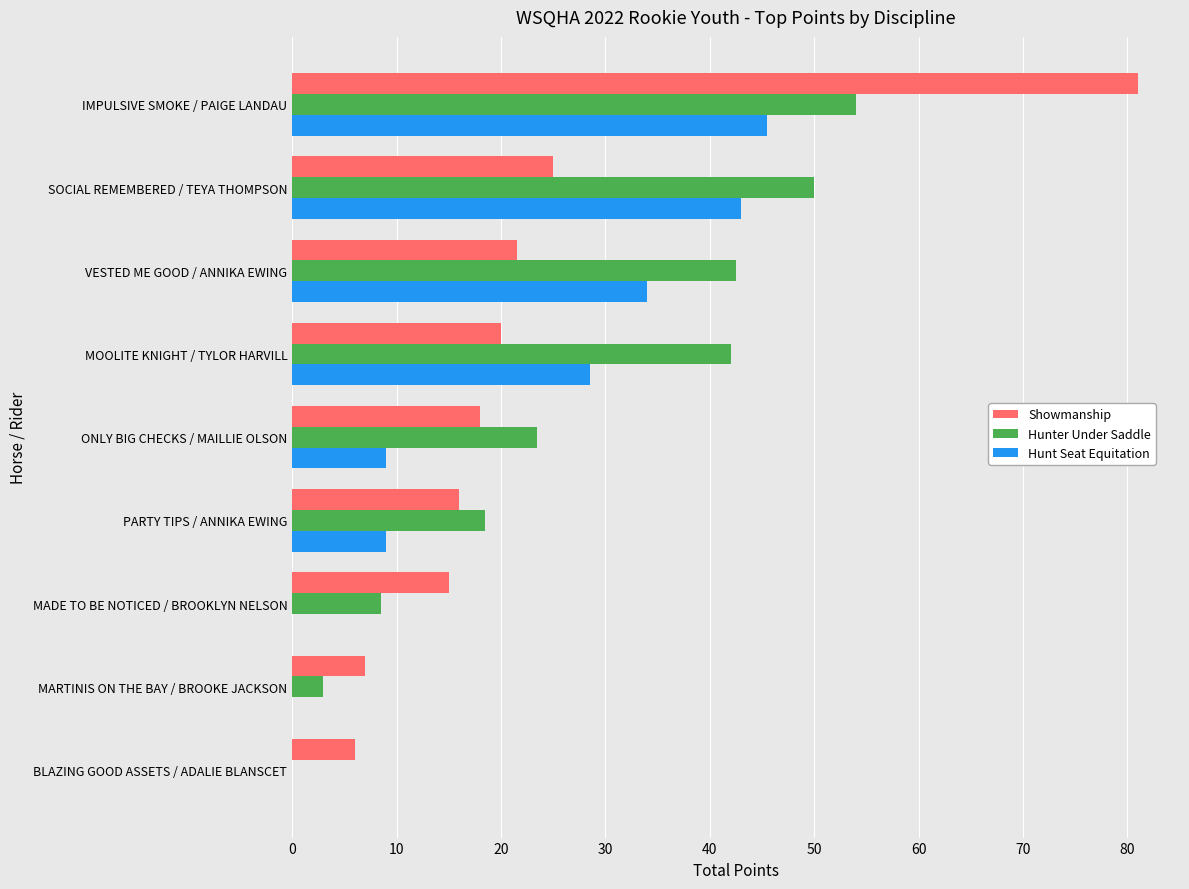

The value of Showmanship at SOCIAL REMEMBERED / TEYA THOMPSON is 25.0. True or false?

True